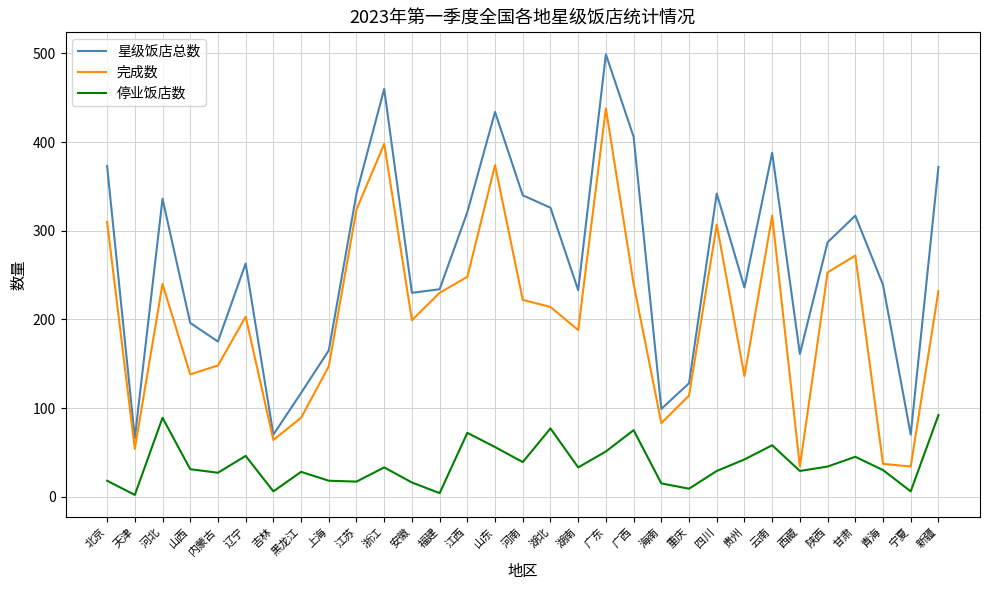

List the series in order of their peak value, lowest first.

停业饭店数, 完成数, 星级饭店总数